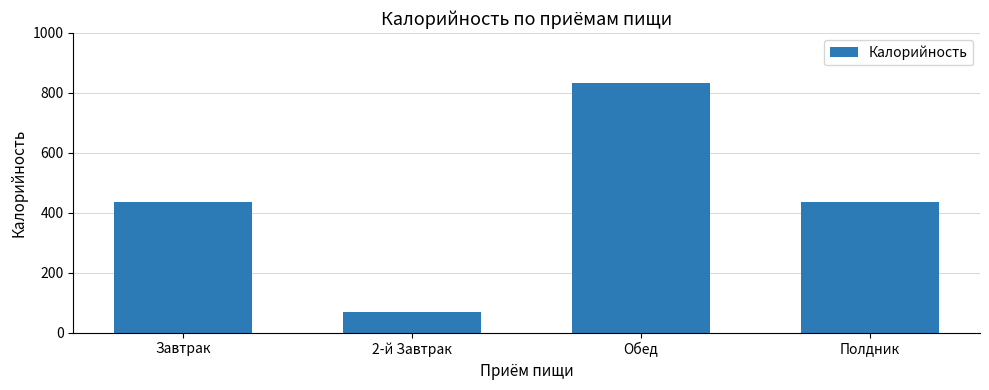

What is the difference between the maximum and minimum values?

765.2